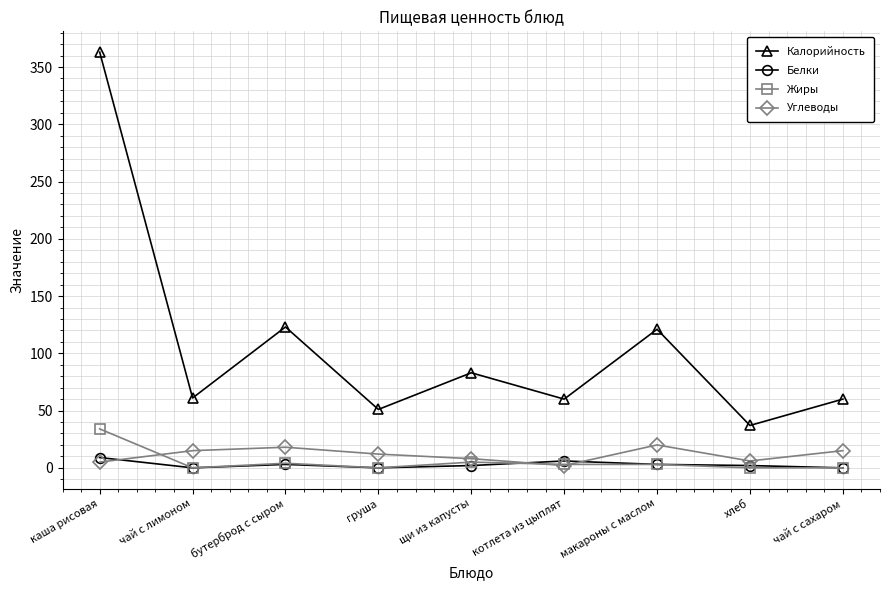

Is it true that Белки equals 9 at каша рисовая?

True